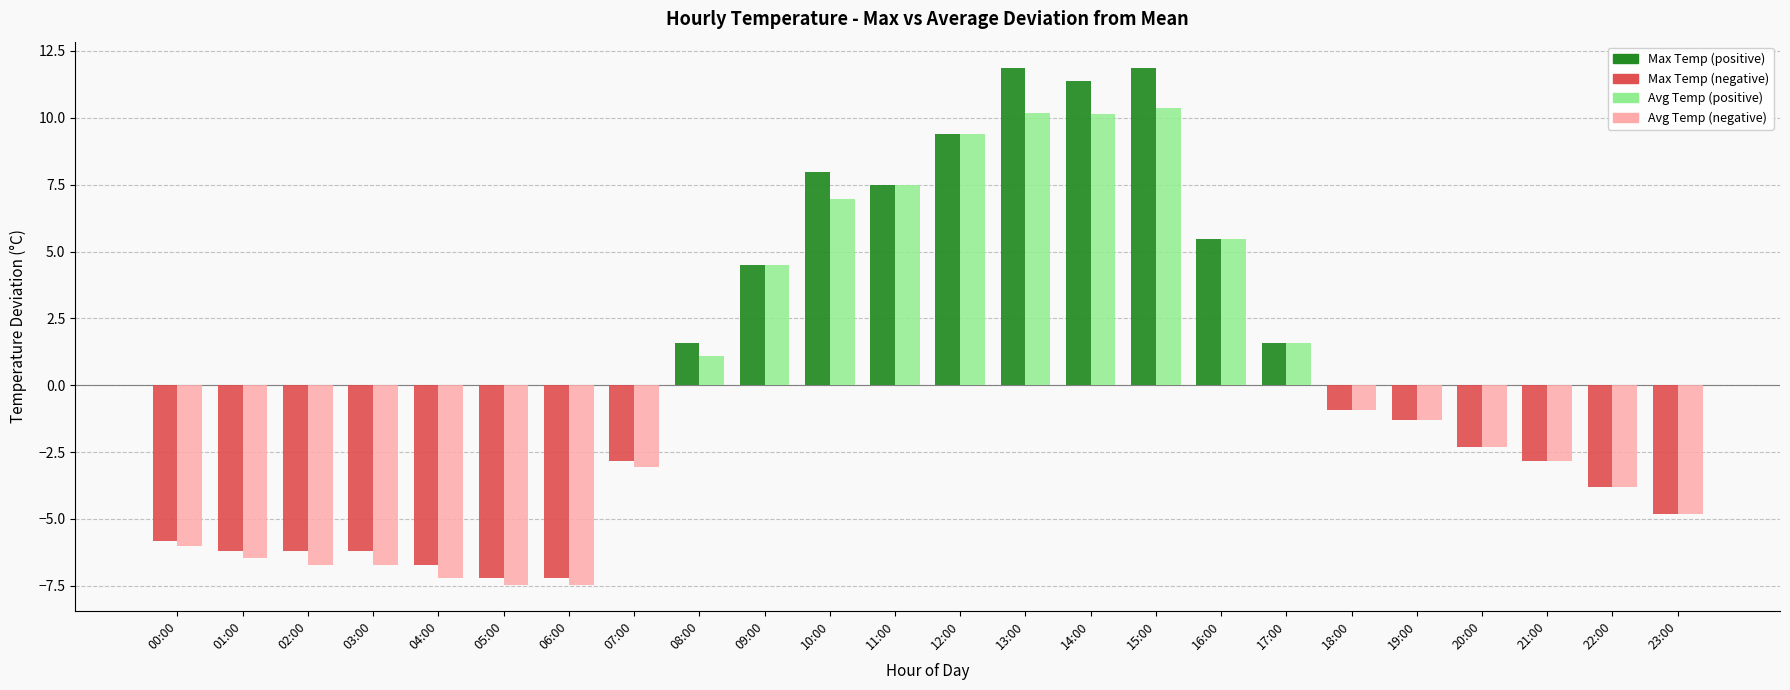

What is the difference between the highest and lowest values at 04:00?

0.5